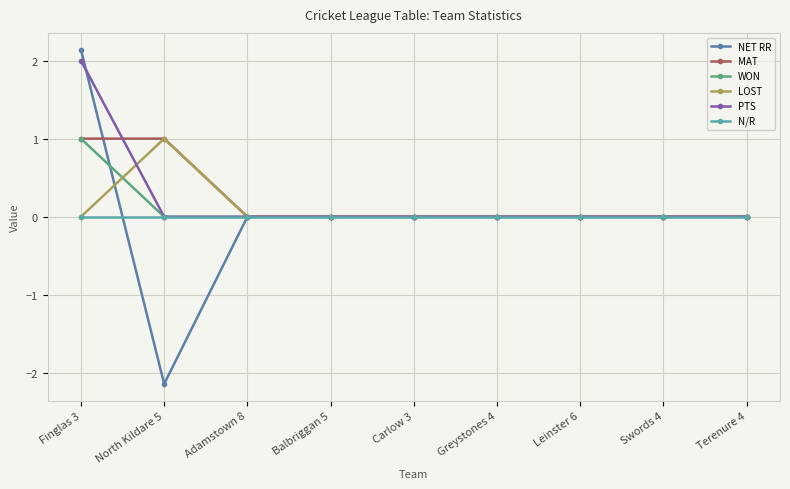

Reading left to right, extract all data points from this chart.

NET RR: 2.1	-2.1	0.0	0.0	0.0	0.0	0.0	0.0	0.0
MAT: 1.0	1.0	0.0	0.0	0.0	0.0	0.0	0.0	0.0
WON: 1.0	0.0	0.0	0.0	0.0	0.0	0.0	0.0	0.0
LOST: 0.0	1.0	0.0	0.0	0.0	0.0	0.0	0.0	0.0
PTS: 2.0	0.0	0.0	0.0	0.0	0.0	0.0	0.0	0.0
N/R: 0.0	0.0	0.0	0.0	0.0	0.0	0.0	0.0	0.0